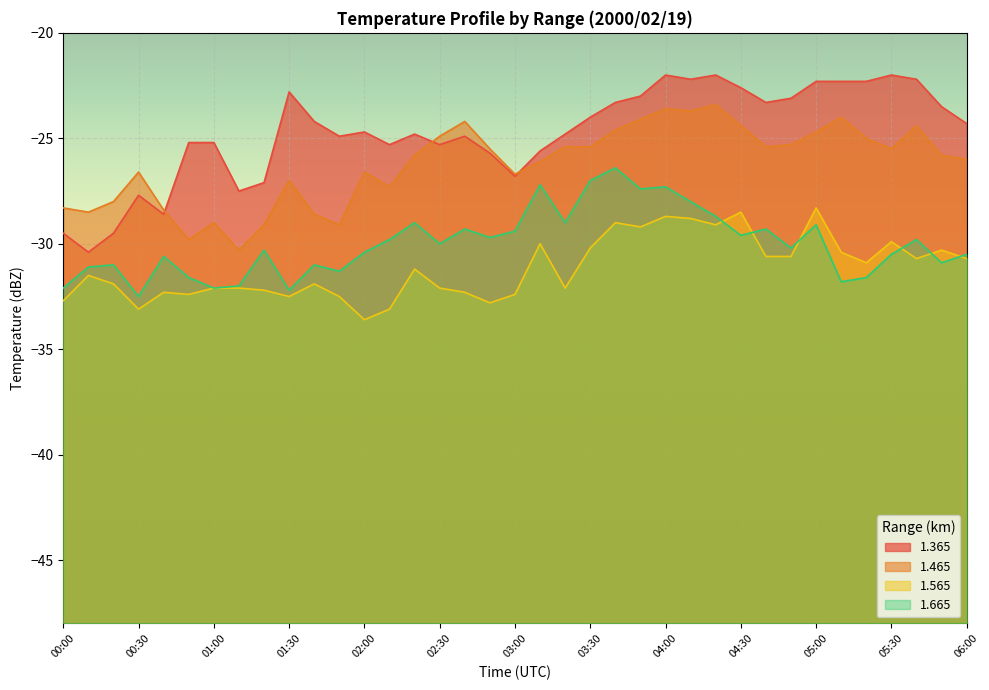

At which category does the chart reach its peak across all series?

04:00